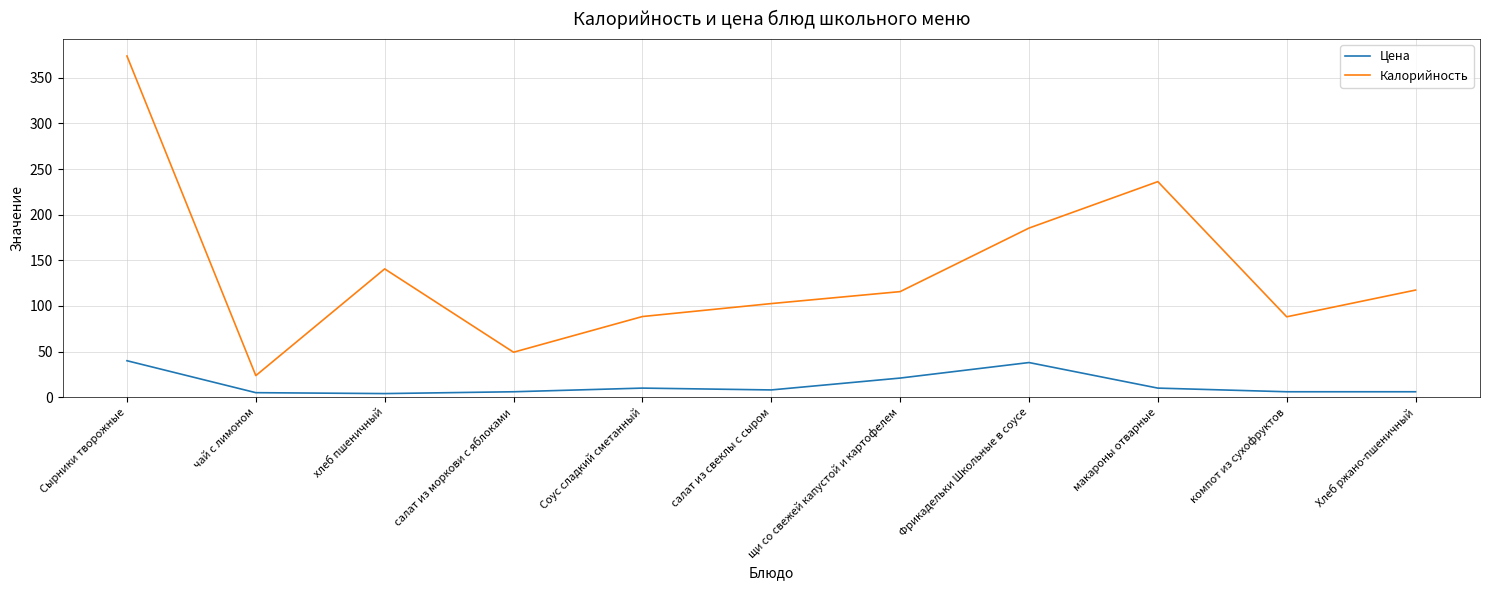

In Калорийность, how many points are higher than both neighbors (excluding endpoints)?

2